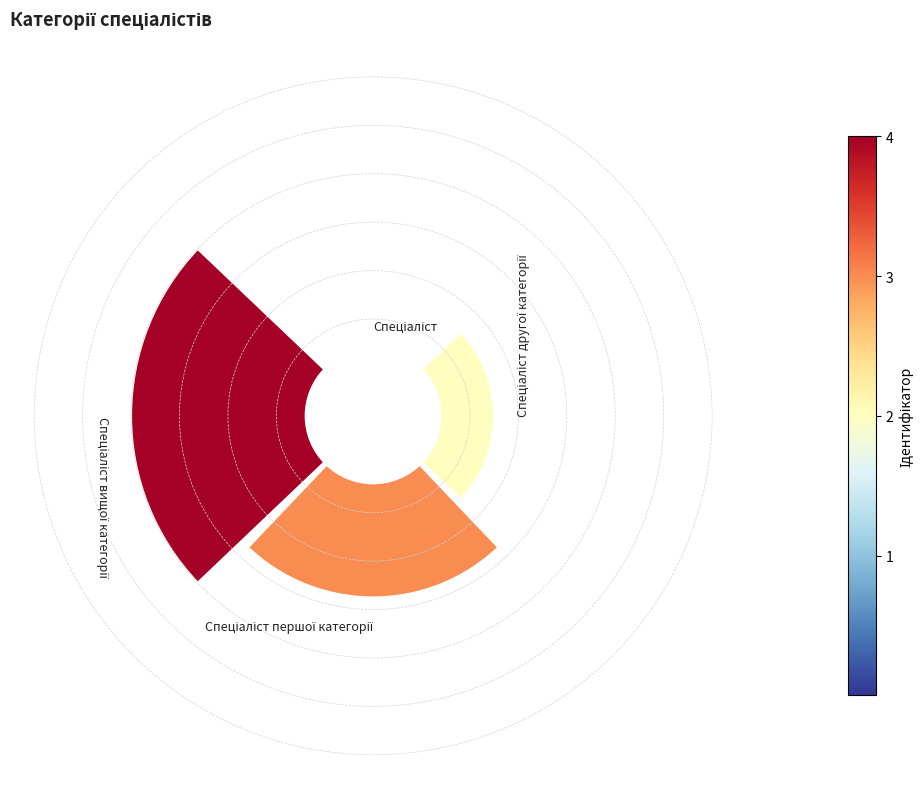

Are the bars horizontal?

No